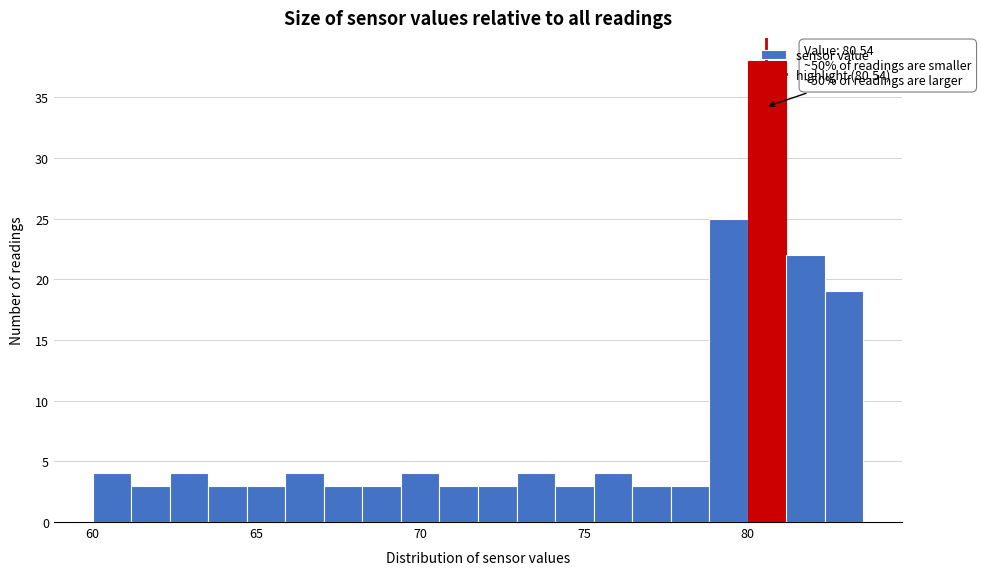

Read against the x-axis, roughly where is the centre of the tallest bar?

80.5